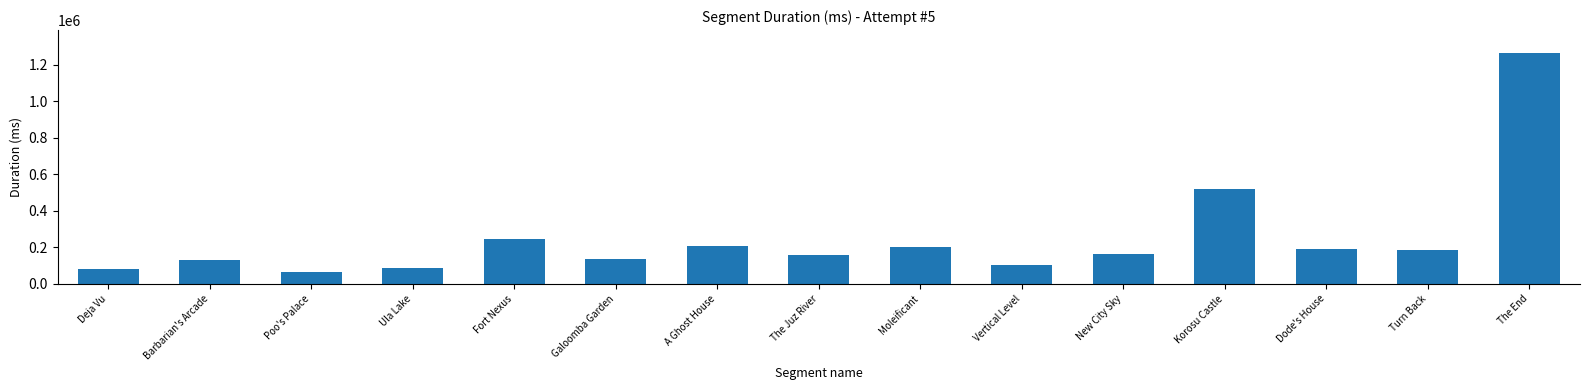

Which has a higher value, Barbarian's Arcade or Korosu Castle?

Korosu Castle